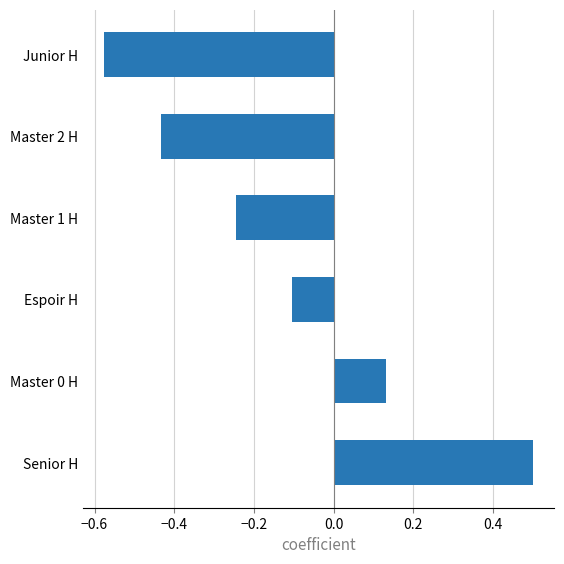

What is the difference between the second highest and minimum values?

0.7